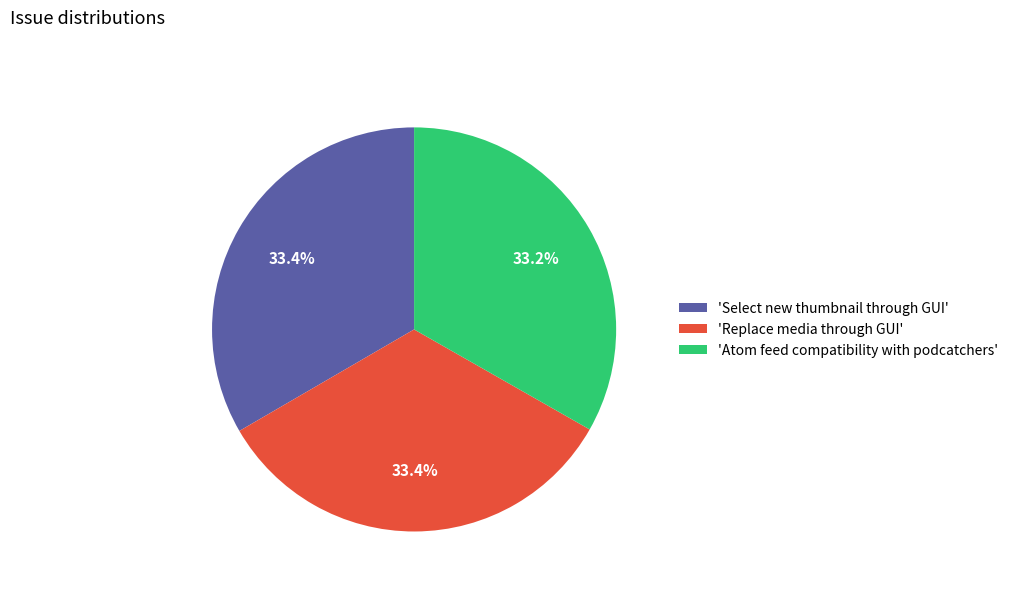

What percentage is NOT represented by 'Replace media through GUI'?

66.6%